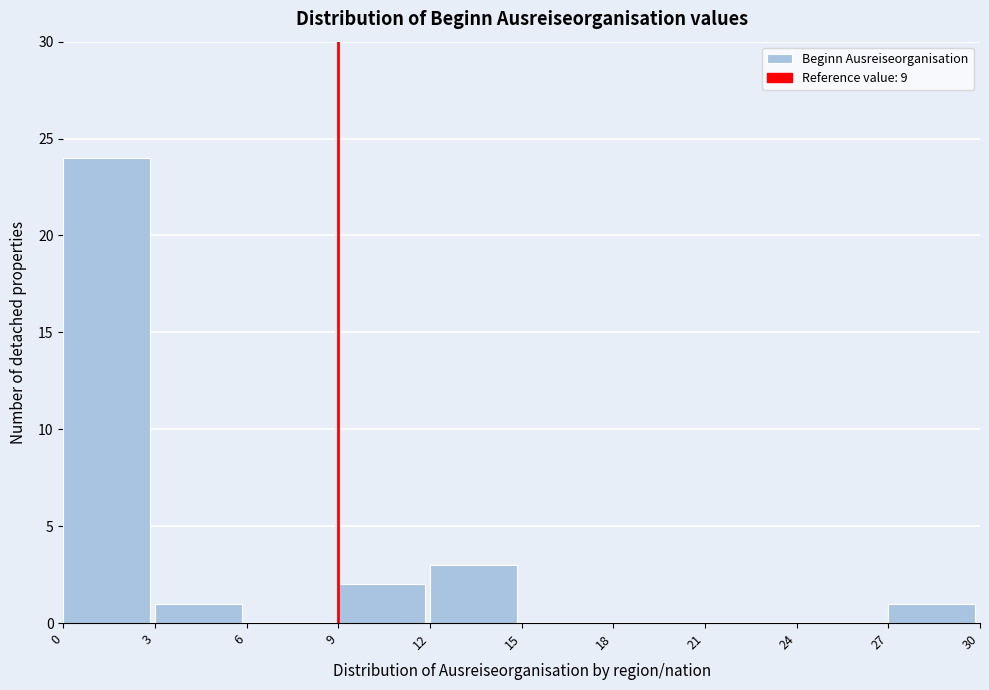

Over which range of the x-axis is the bar tallest?

0 to 3